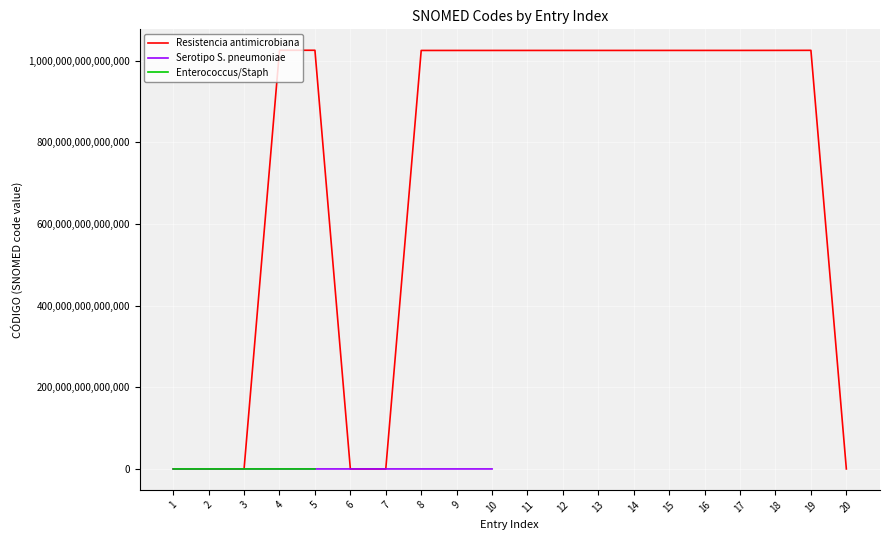

Does the chart display data point markers on the line(s)?

No